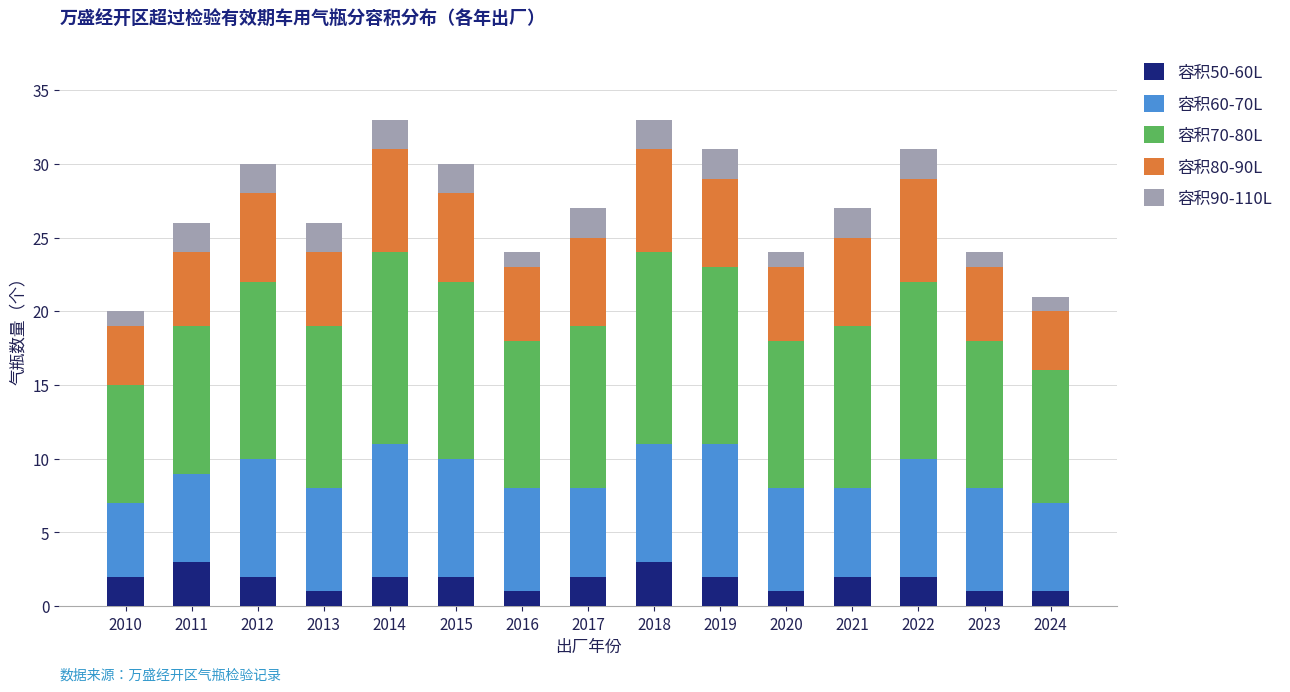

Does the chart contain any negative values?

No